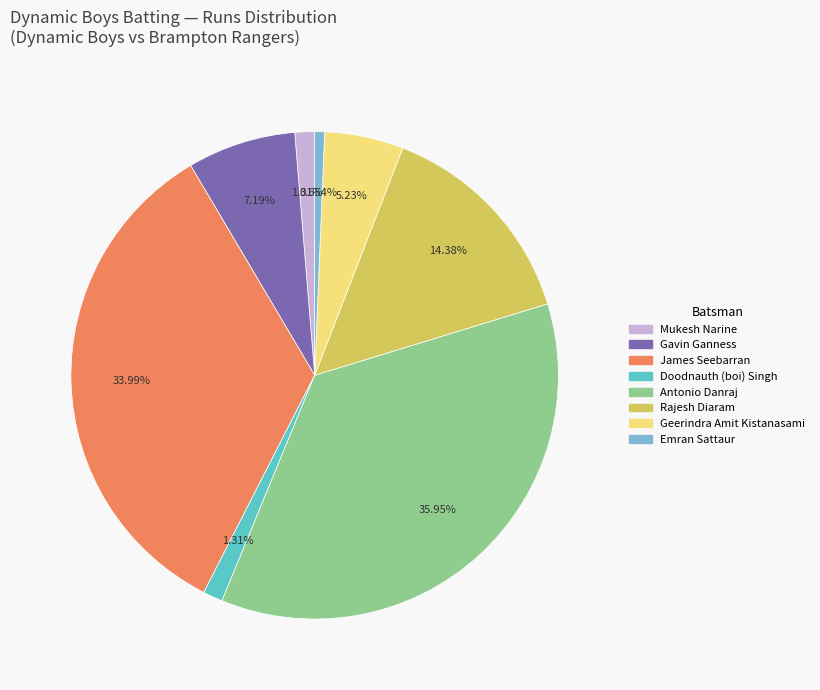

How many segments does this pie chart have?

8